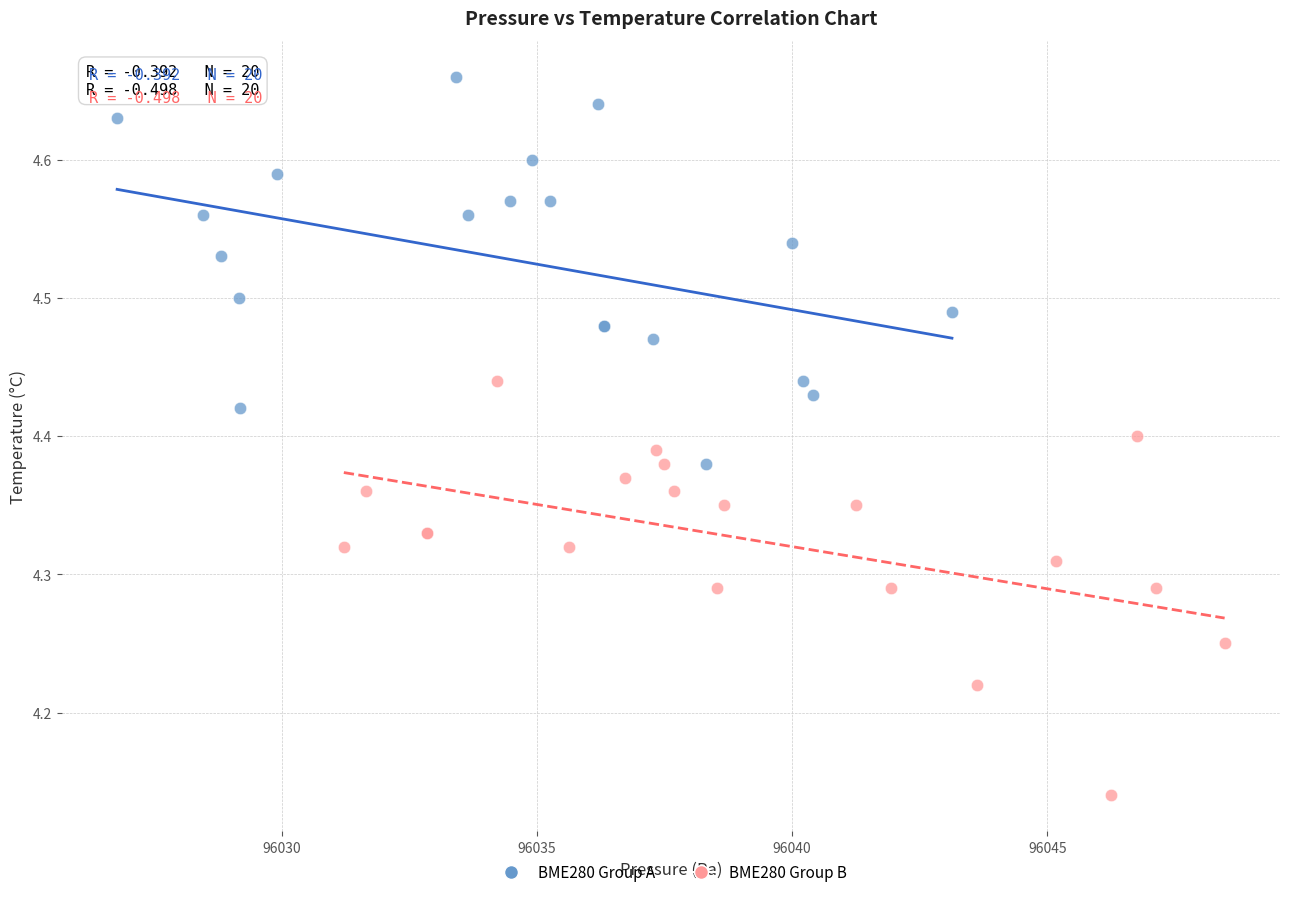

Which series contains the lowest Y value?

BME280 Group B